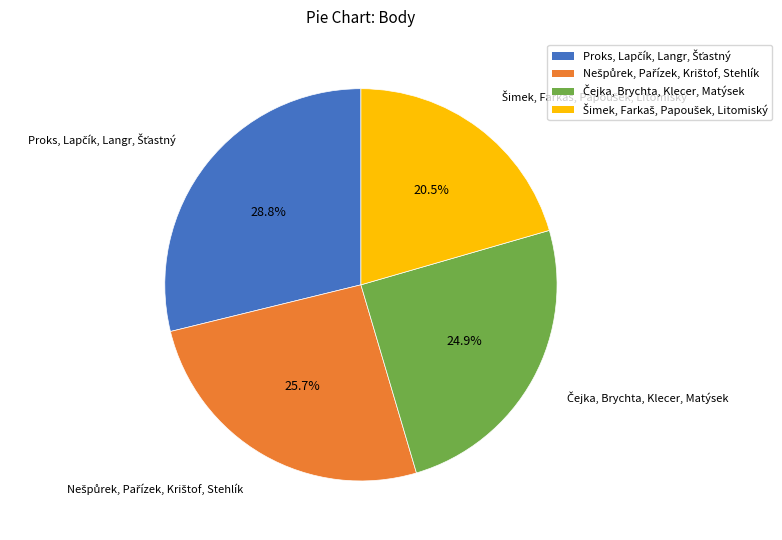

Is there any slice that represents more than half of the pie?

No